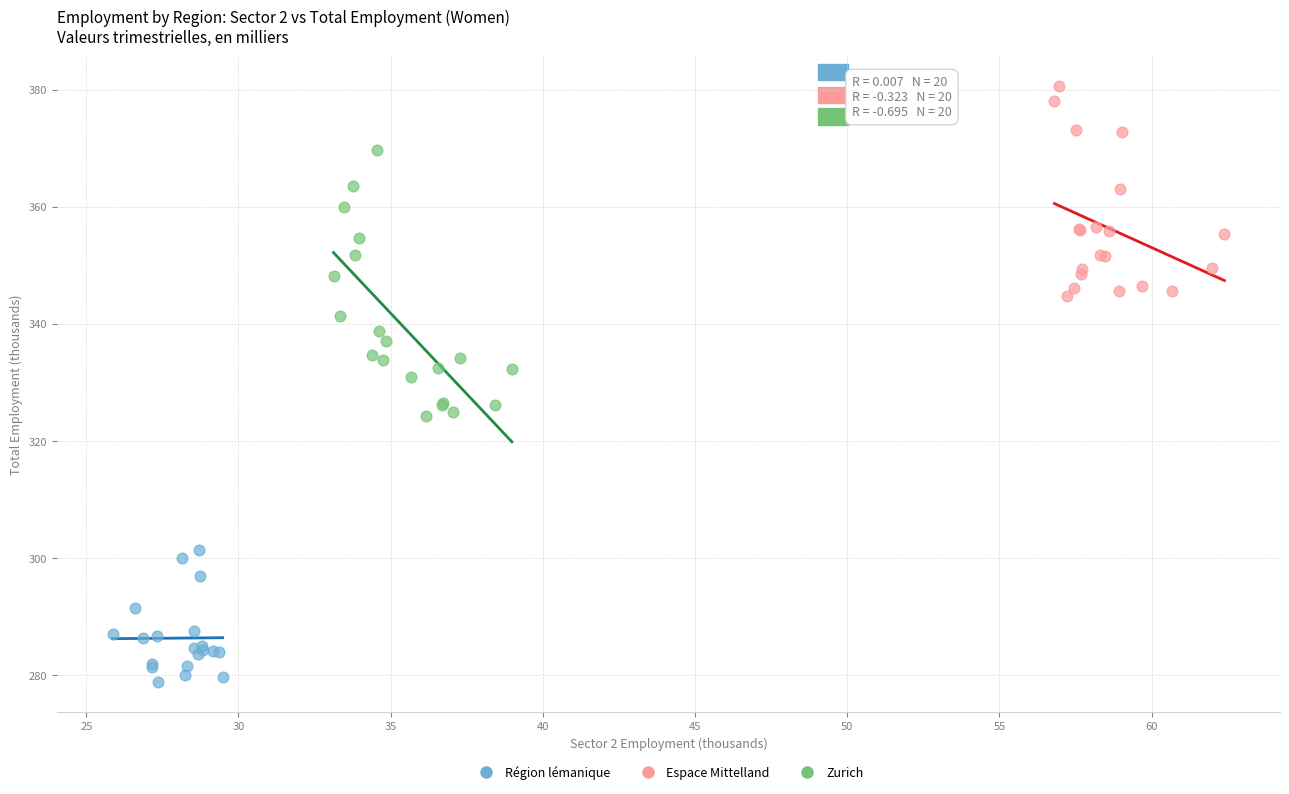

What are all the series names shown in the legend?

Région lémanique, Espace Mittelland, Zurich